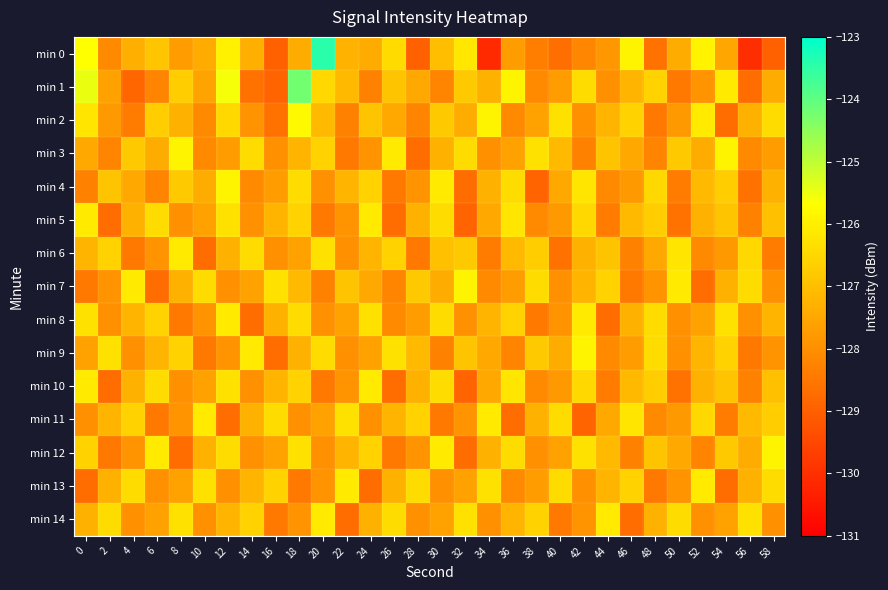

At how many categories does at least one series exceed -126?

13